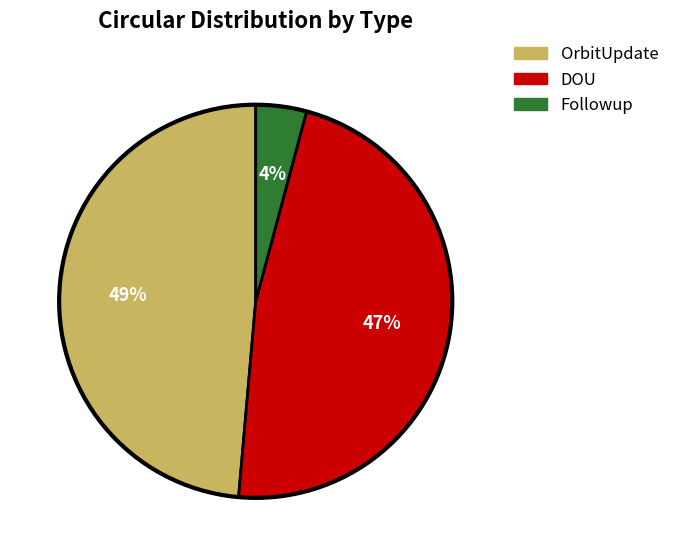

Is there any slice that represents more than half of the pie?

No